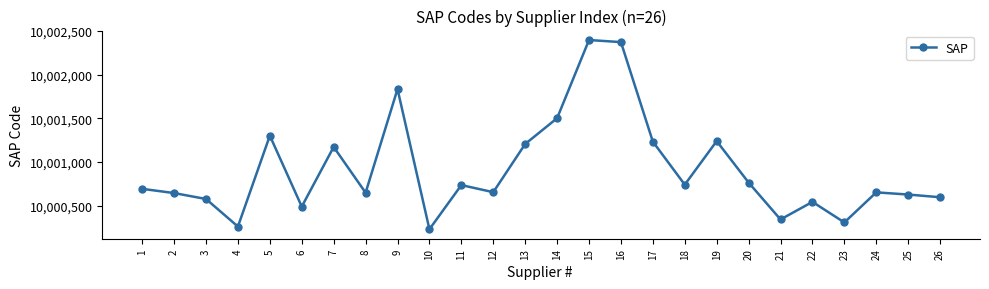

What value does the data have at 25?

10000629